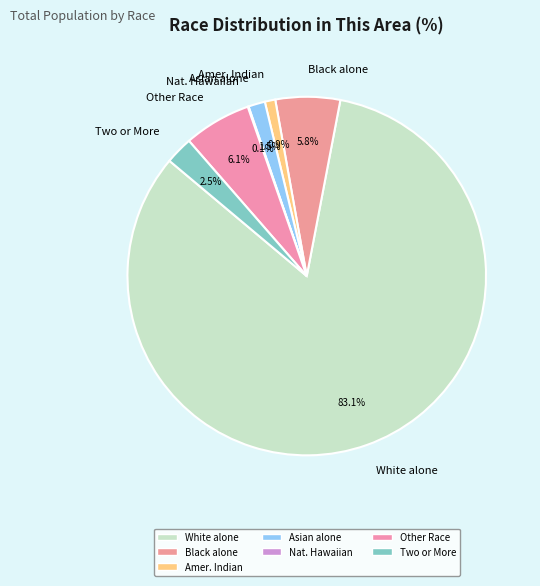

What is the majority slice?

White alone